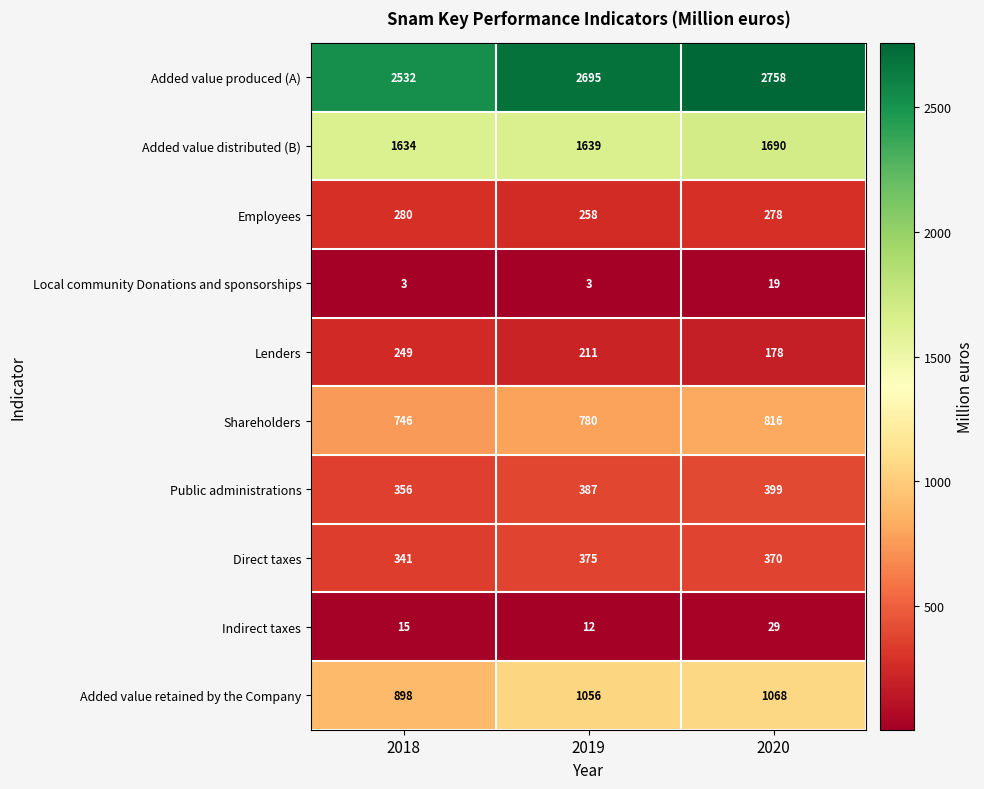

Which series has the largest range (max minus min)?

Added value produced (A)